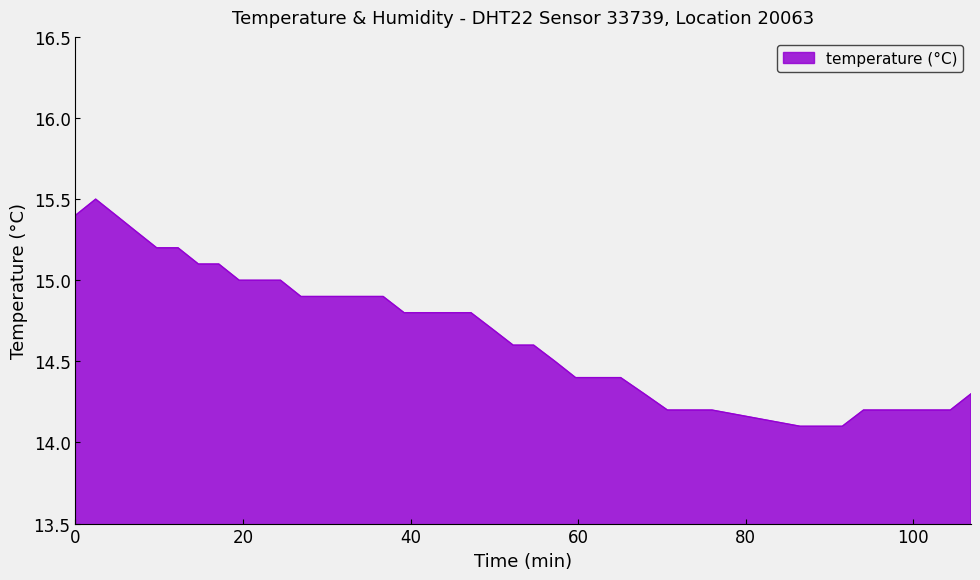

What is the difference between the maximum and minimum values?

1.4